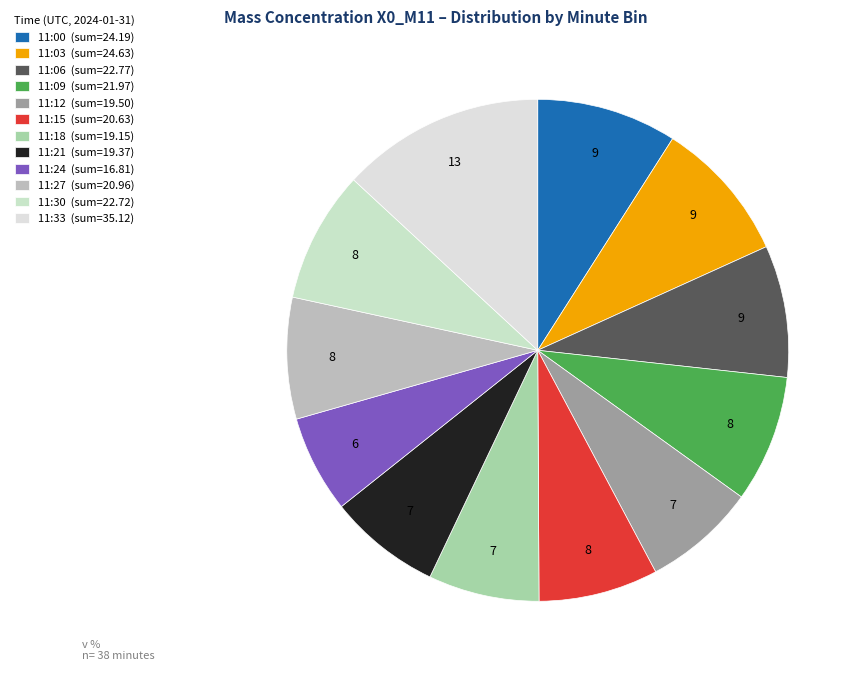

Count the number of slices in the pie.

12